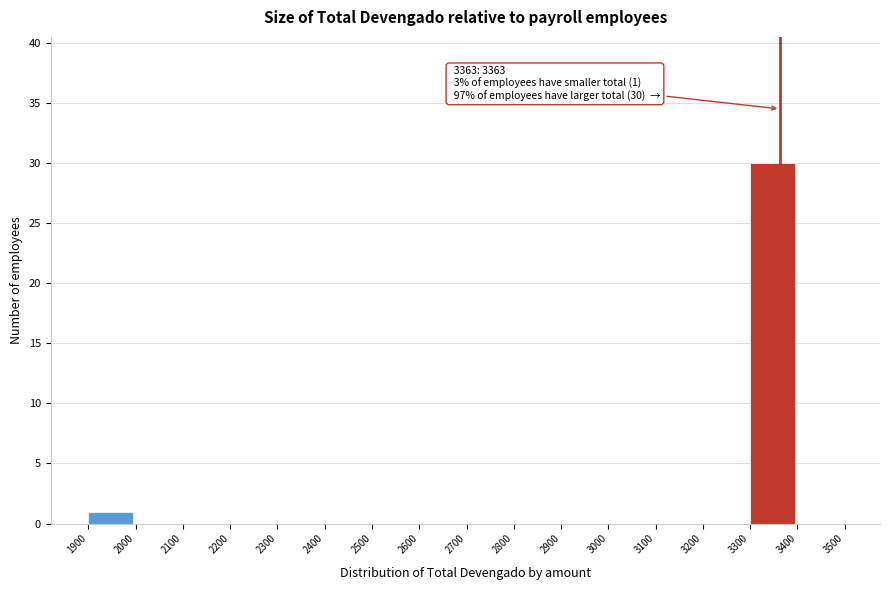

Over which range of the x-axis is the bar tallest?

3300 to 3400